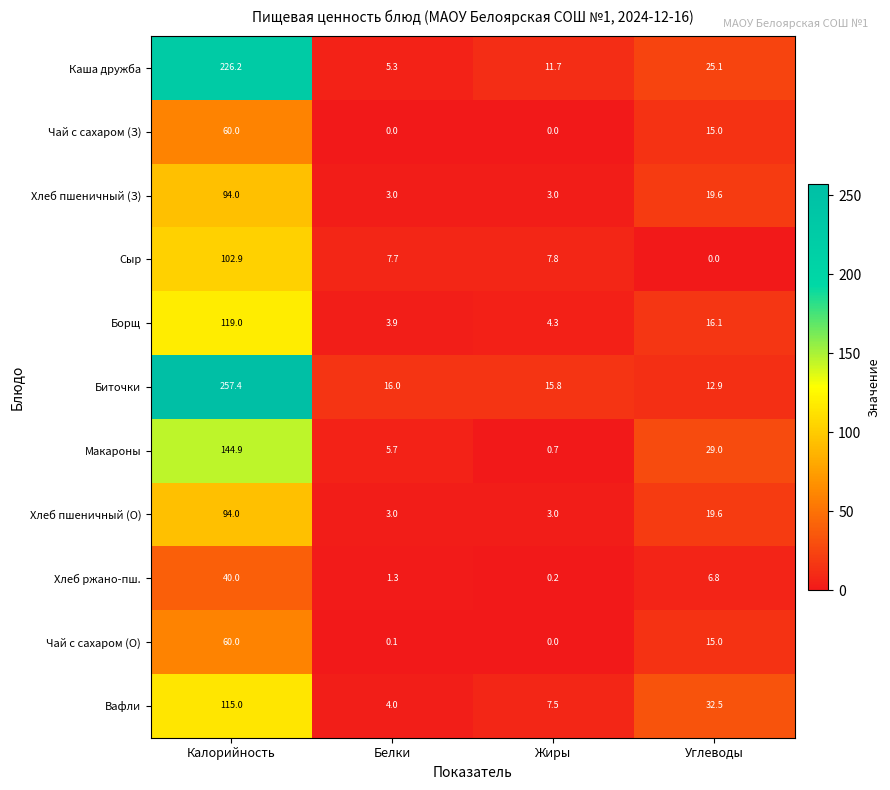

Where is Хлеб пшеничный (З) nearest to the value 48?

Углеводы